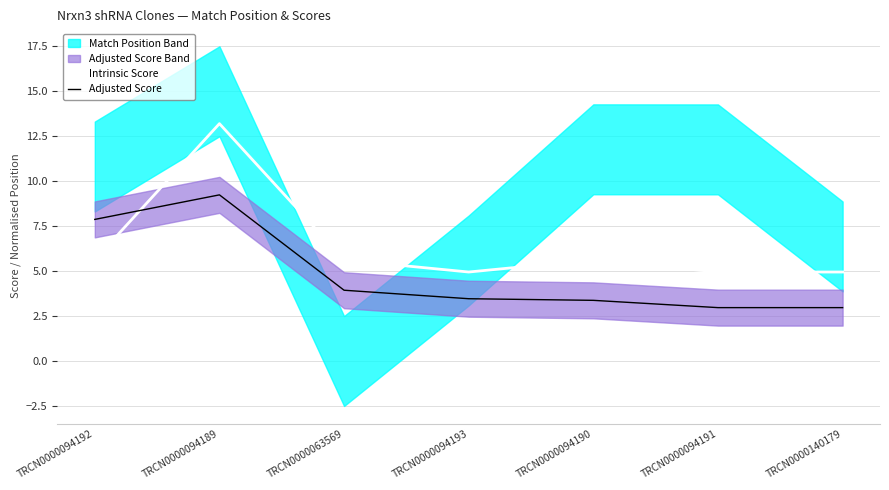

At how many categories does at least one series exceed 3?

7